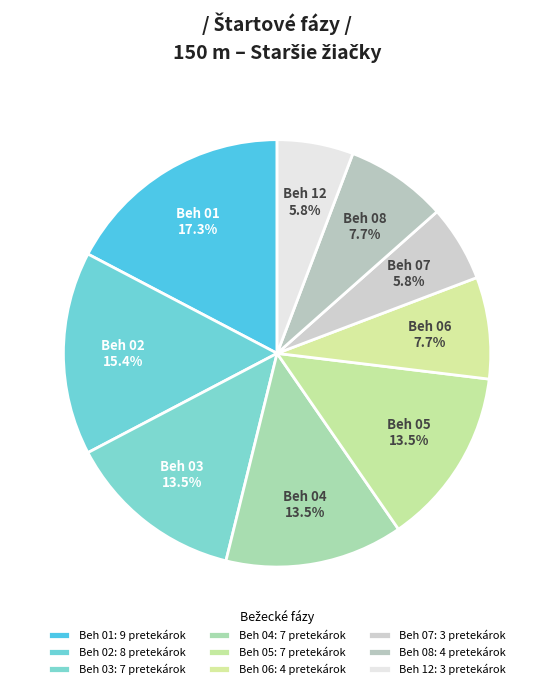

Is there a majority slice in this chart?

No